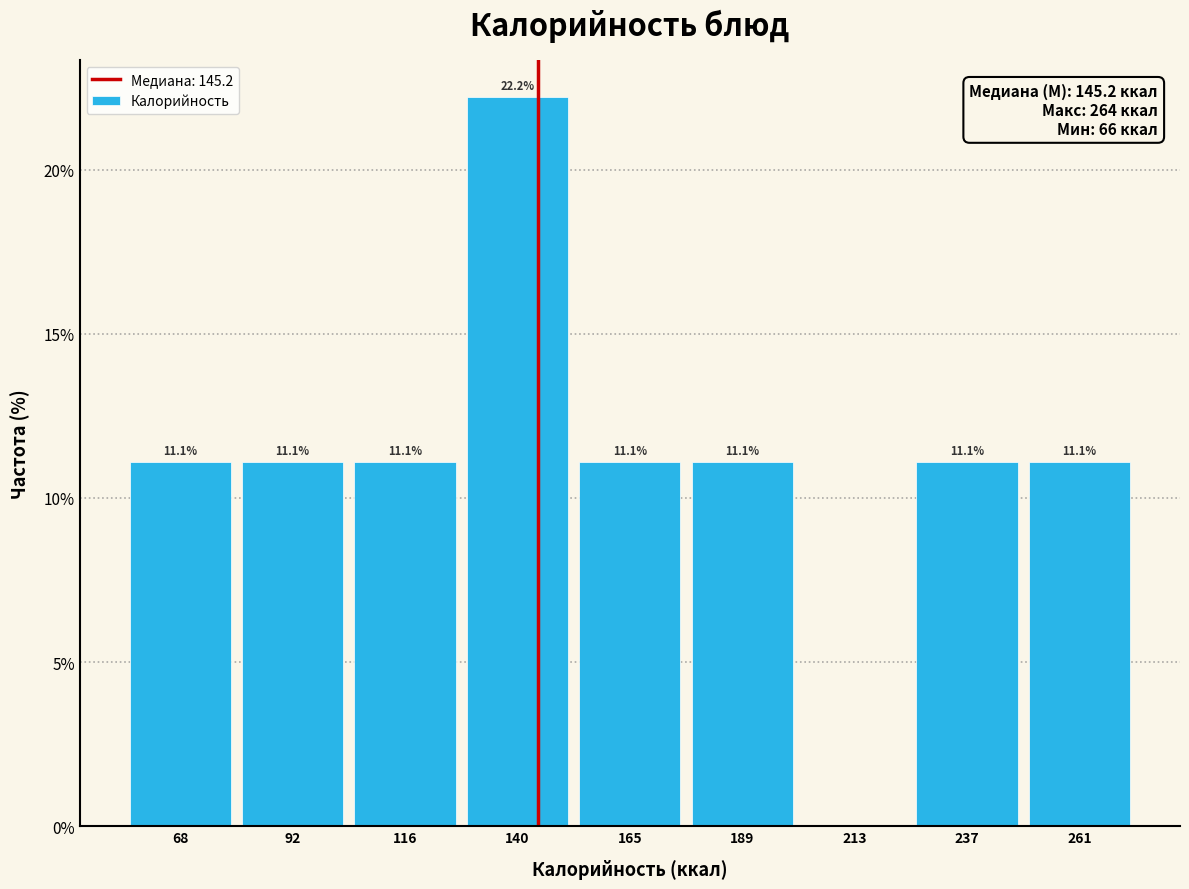

Which range on the x-axis has the tallest bar?

130 to 155